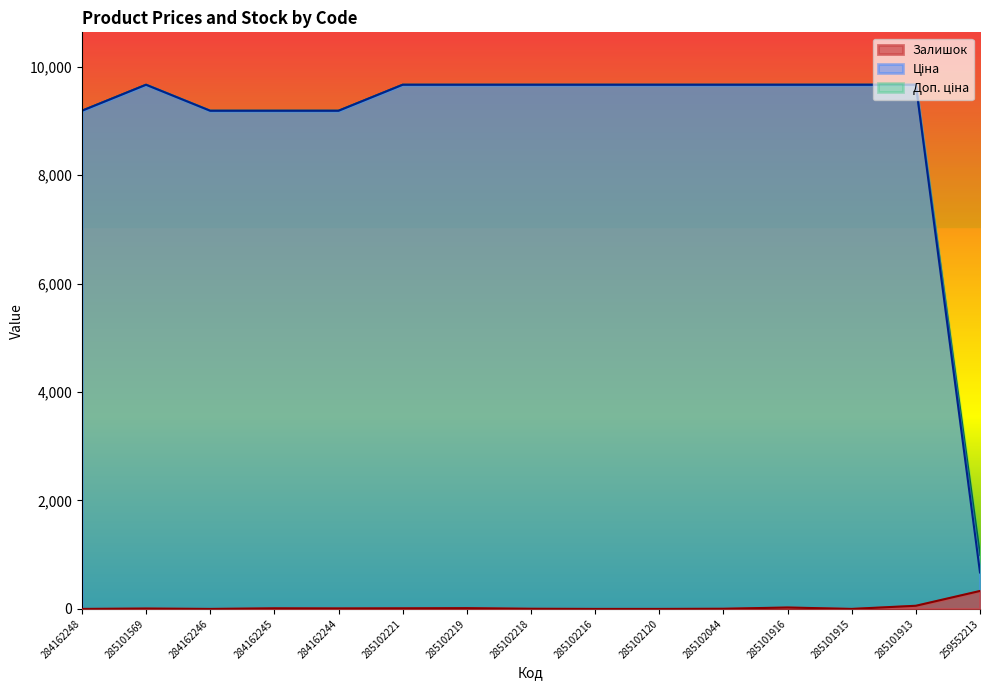

At which category is the sum across all series the highest?

285101913